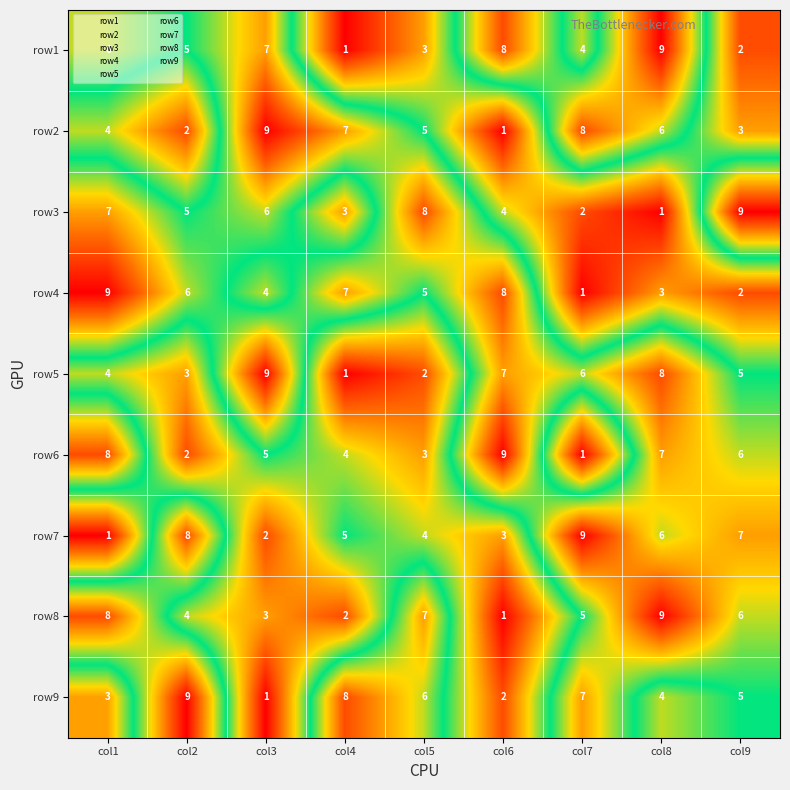

What is the sum of all row3 values?

45